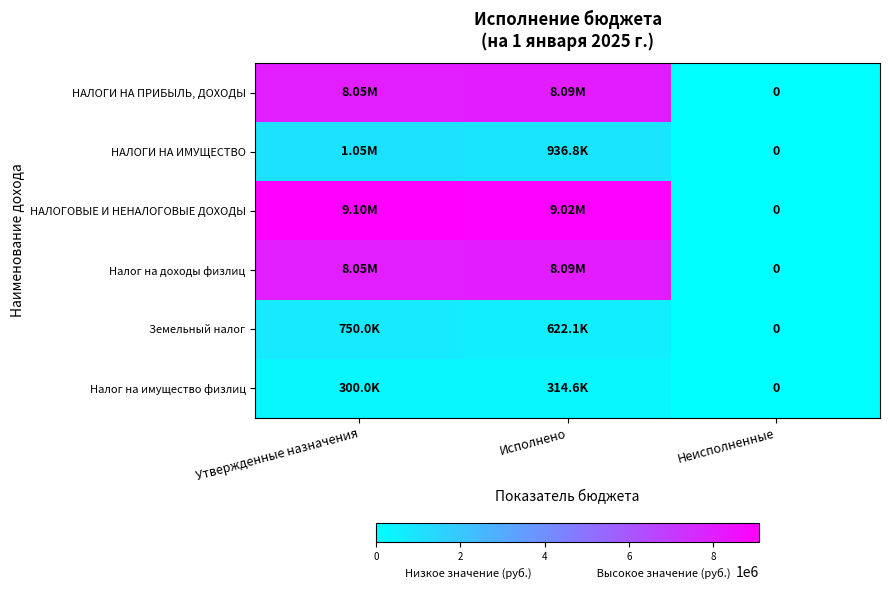

What is the difference between the highest and lowest values at Исполнено?

8708128.2